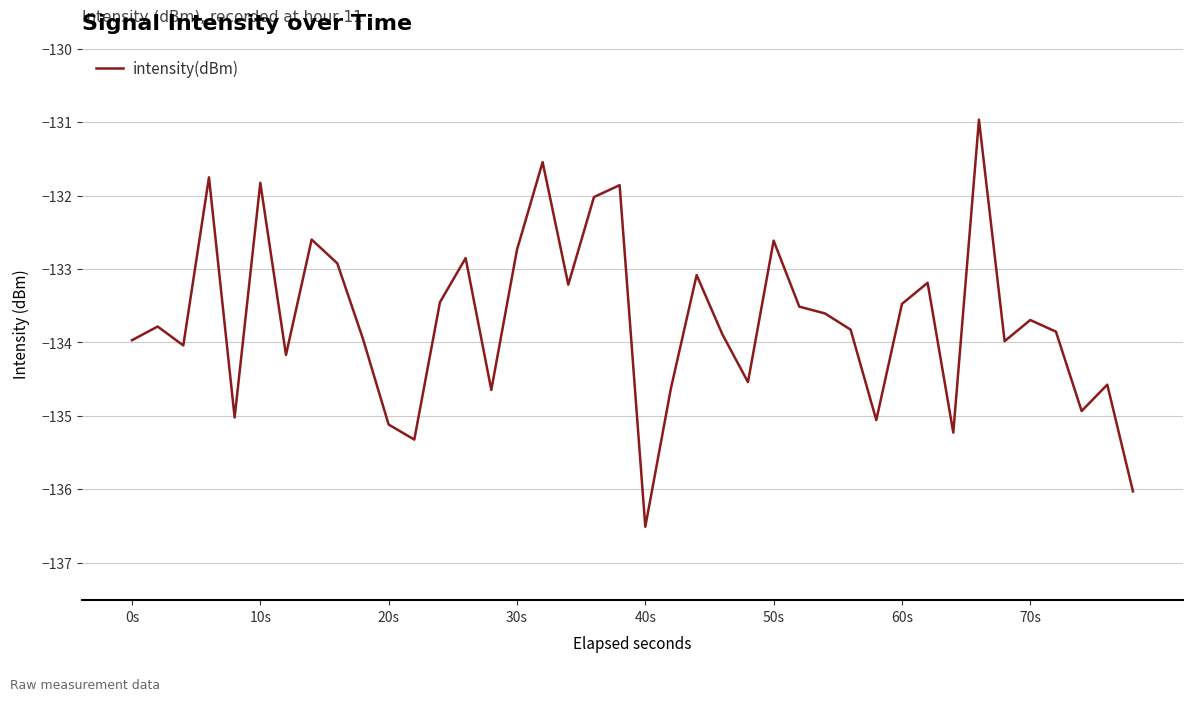

What is the minimum value shown in the chart?

-136.5